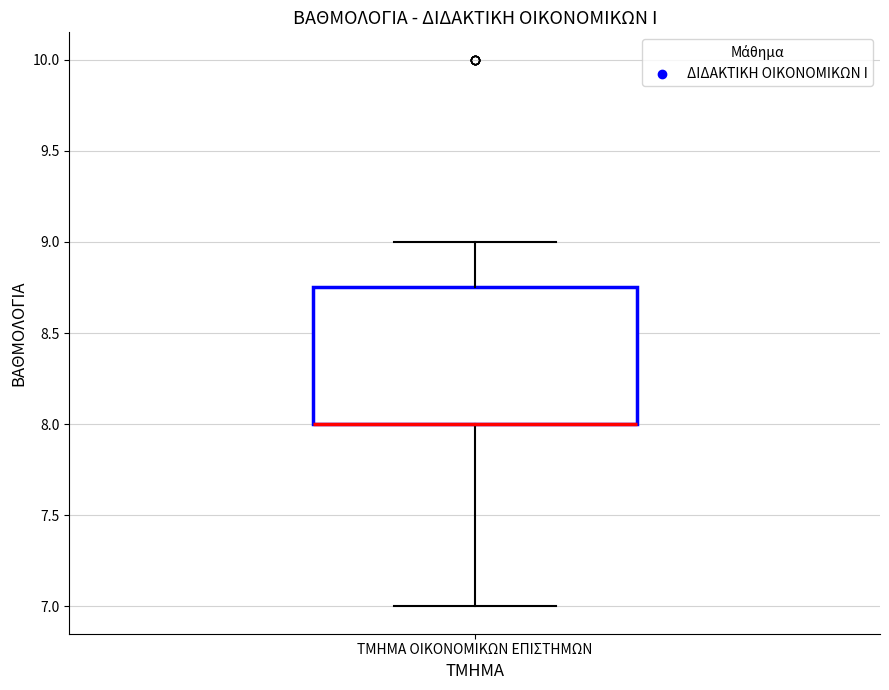

Transcribe this box plot: give where the median line is, the range the box spans, and where the two whiskers end, as read against the y-axis. The values are not printed on the chart, so give them approximately, as read against the axis.

median 8.00 (drawn on the box's lower edge), box 8.00 to 8.75, whiskers 7.00 to 9.00